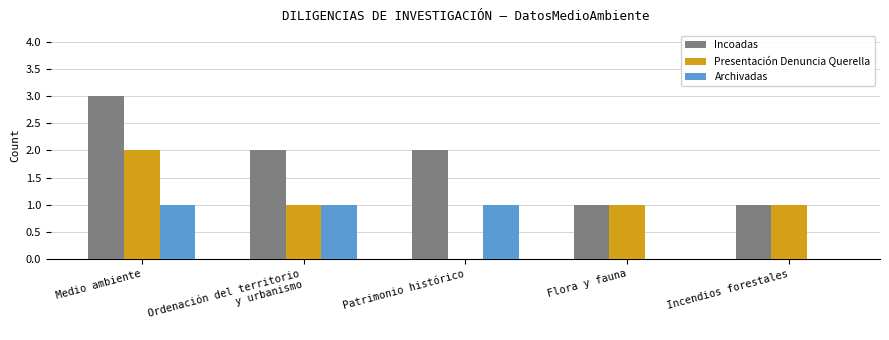

Are the bars grouped side by side (vs. stacked)?

Yes